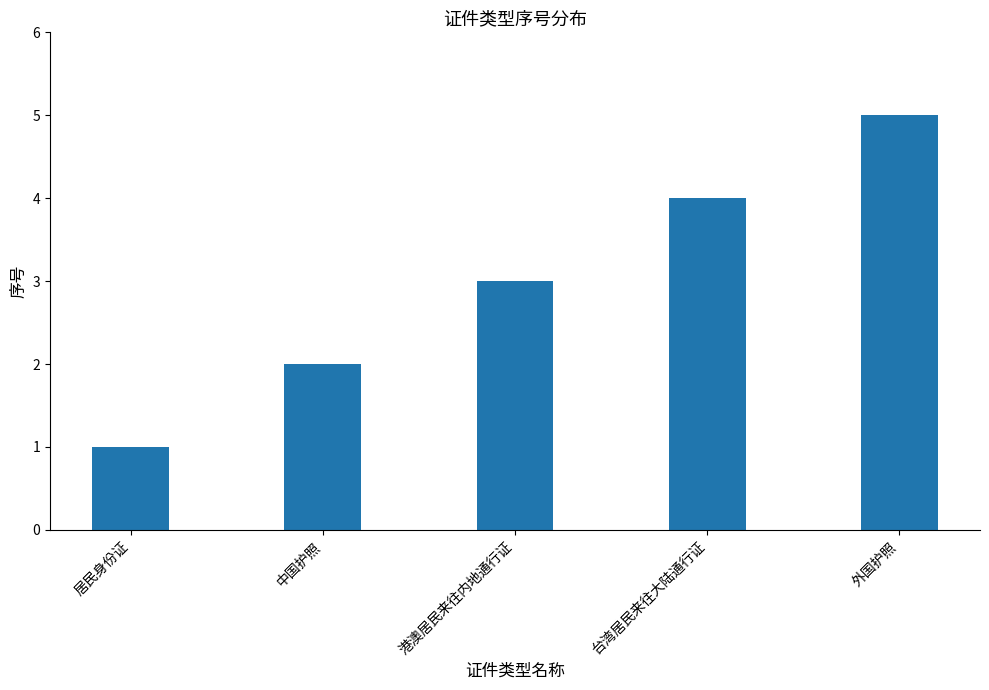

True or false: the data shows 2 at 居民身份证.

False